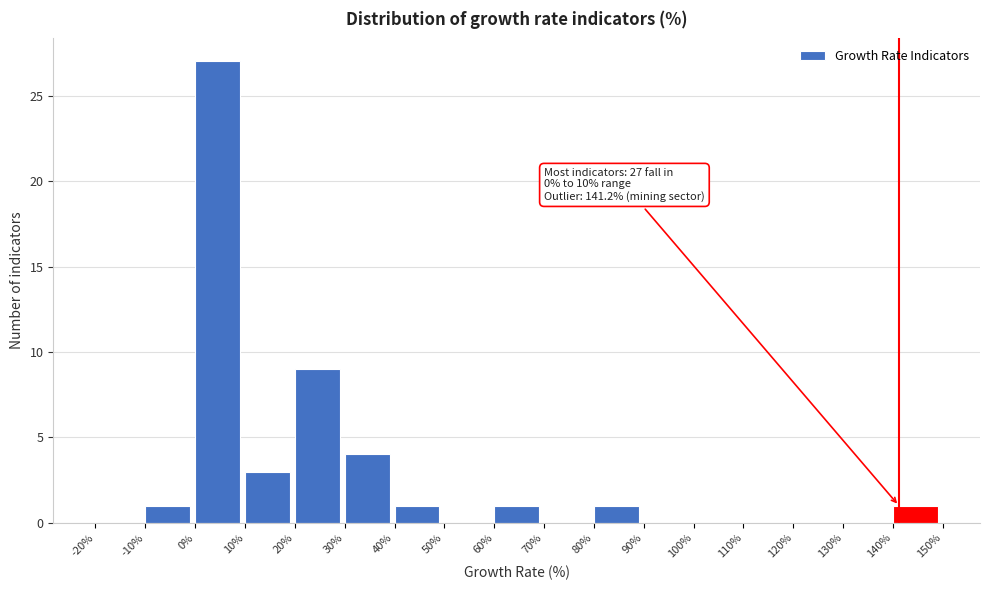

Over which range of the x-axis is the bar tallest?

0% to 10%